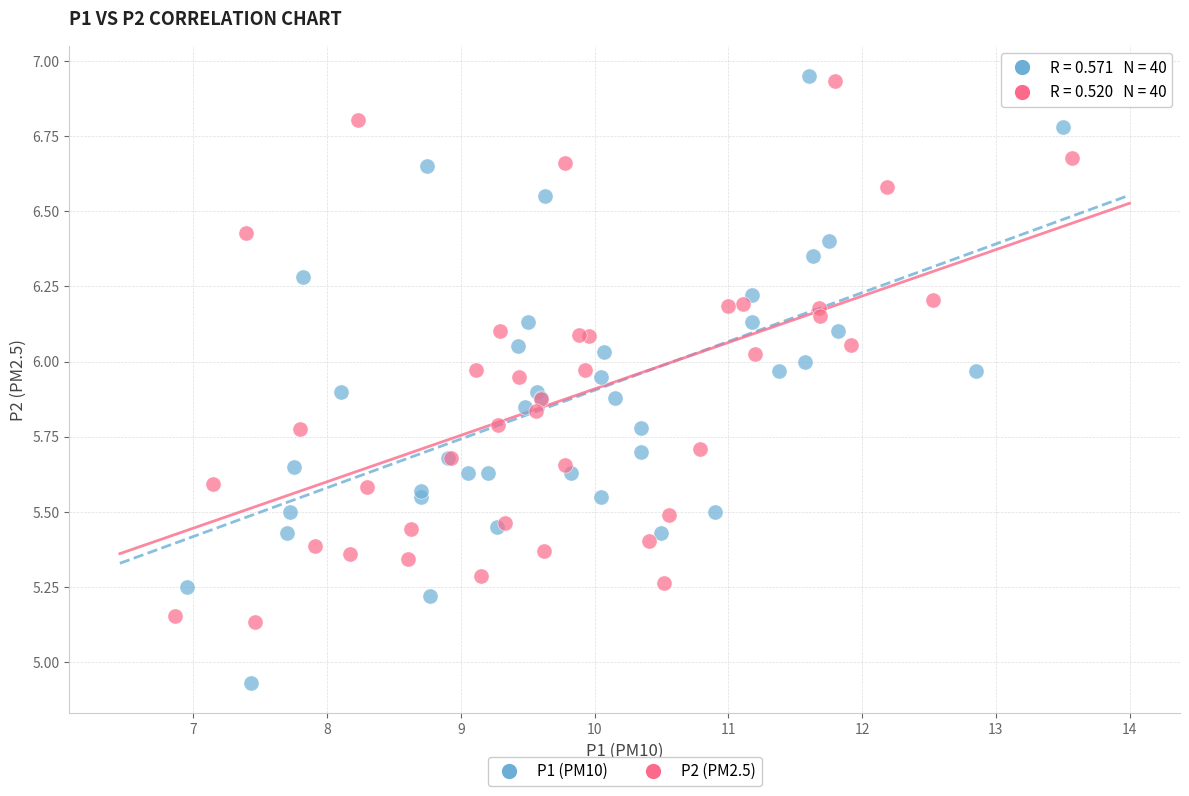

Which series contains the lowest Y value?

P1 (PM10)